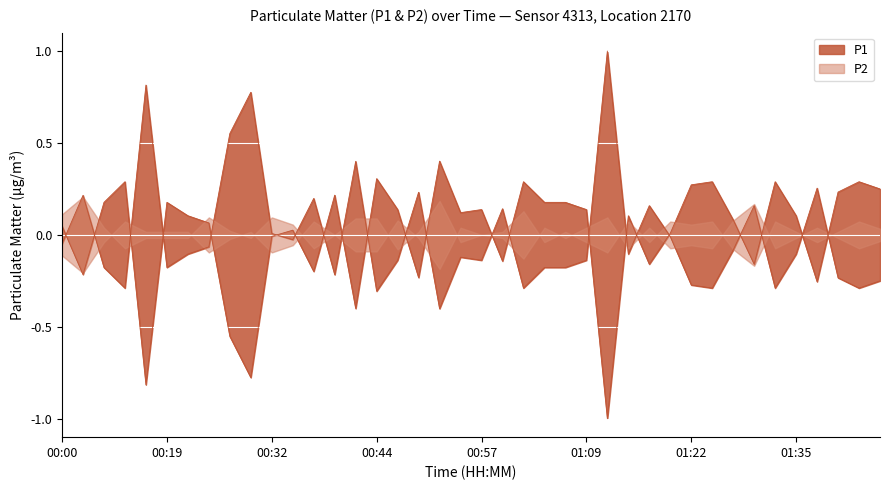

Rank the categories by value from lowest to highest.

00:52, 00:44, 00:08, 01:02, 01:25, 01:33, 01:43, 01:22, 01:45, 01:40, 00:39, 00:05, 00:19, 01:04, 01:07, 00:47, 00:57, 01:09, 00:54, 00:21, 01:14, 01:35, 01:27, 00:24, 00:00, 00:34, 01:20, 00:32, 00:59, 01:17, 01:30, 00:37, 00:03, 00:49, 01:38, 00:42, 00:26, 00:29, 00:10, 01:12